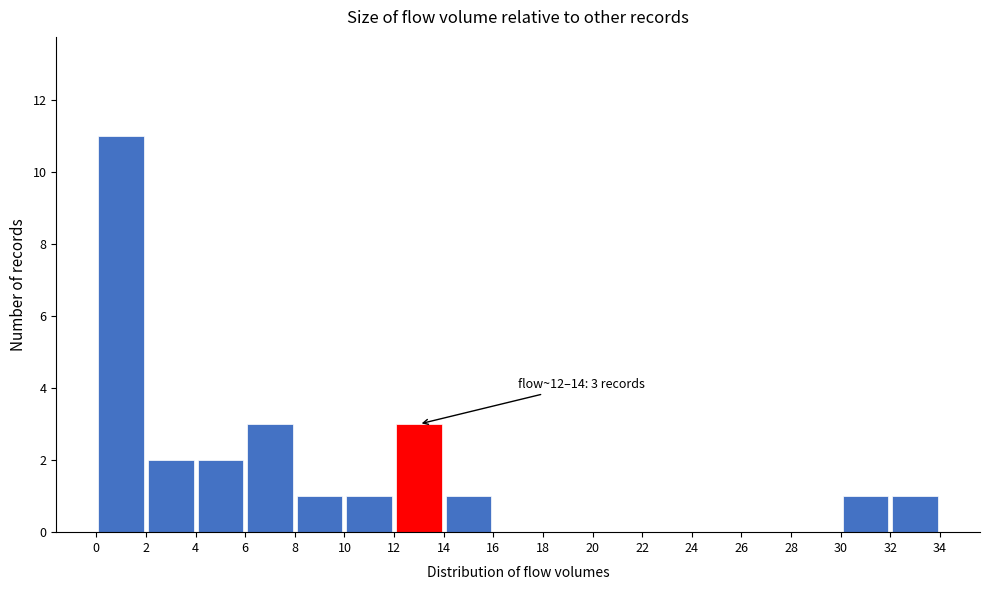

Which range on the x-axis has the tallest bar?

0 to 2